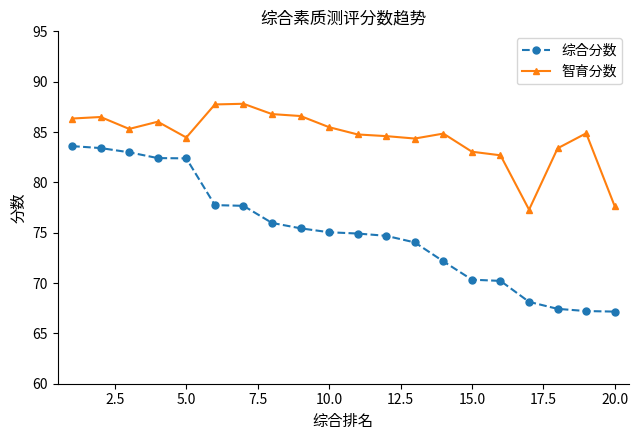

How many lines are shown in the chart?

2